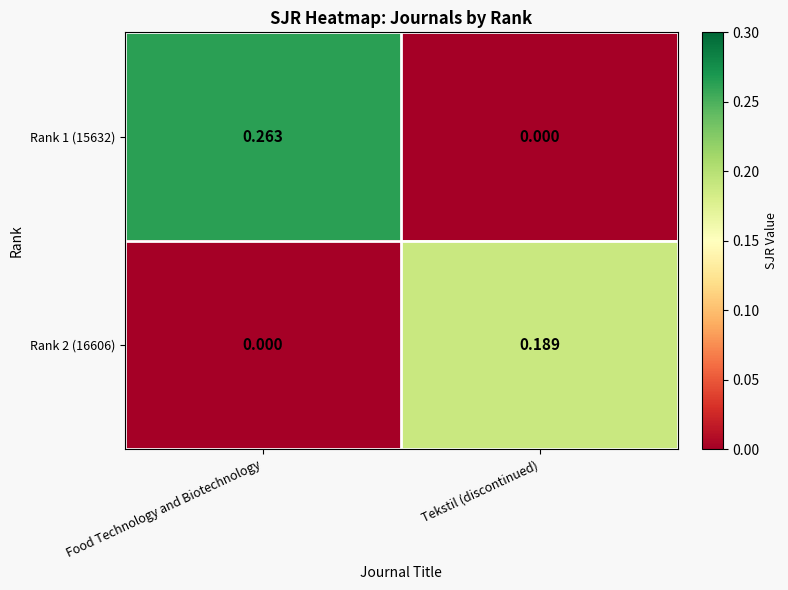

Where is Rank 1 (15632) nearest to the value 0?

Tekstil (discontinued)